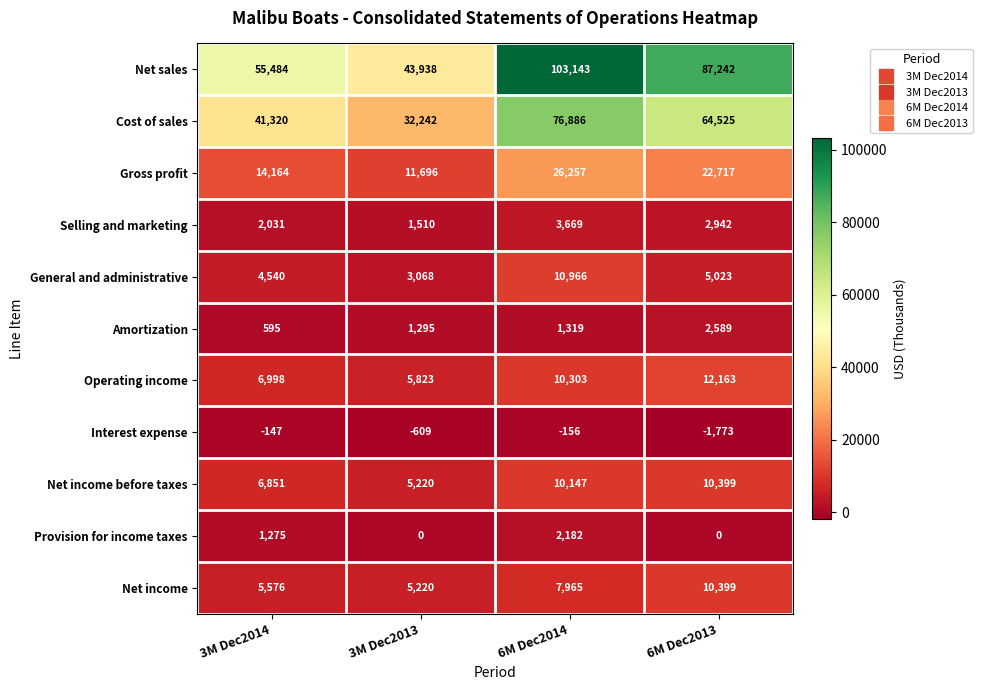

True or false: Net sales has a value of 43938 at 3M Dec2013.

True